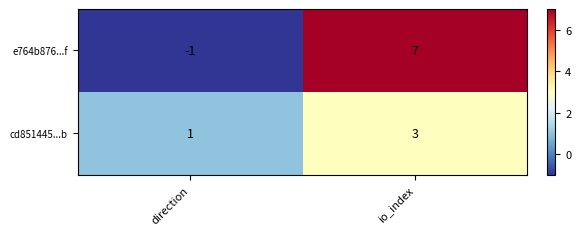

Count the number of data series in this chart.

2